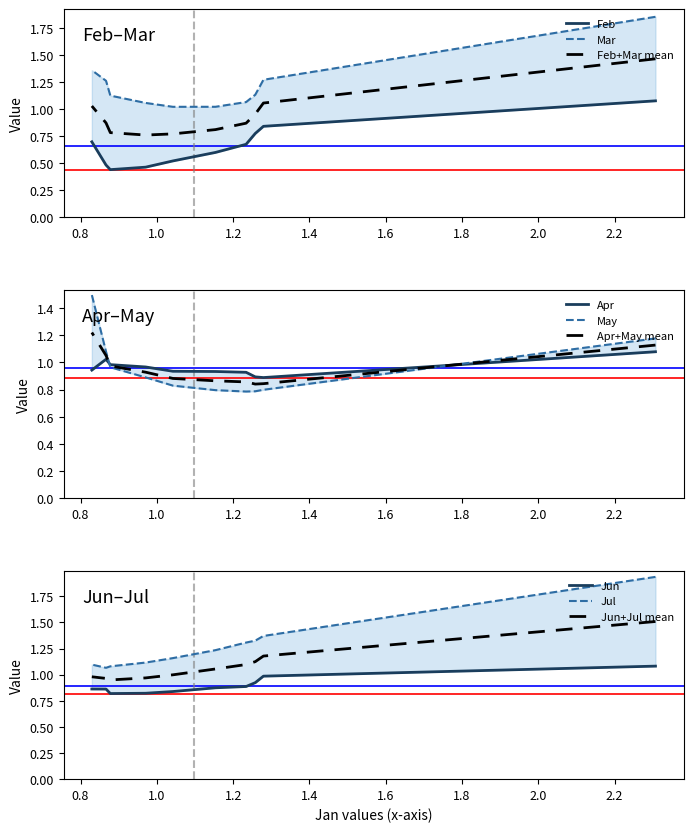

What is the difference between the maximum and minimum values in the Feb series?

0.6